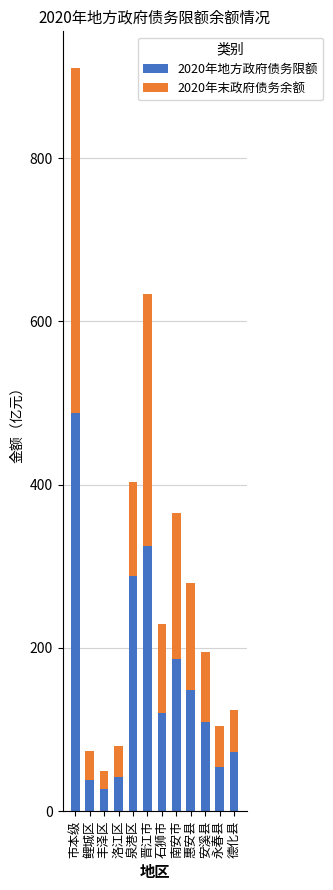

Is it true that 2020年地方政府债务限额 equals 84.4 at 晋江市?

False